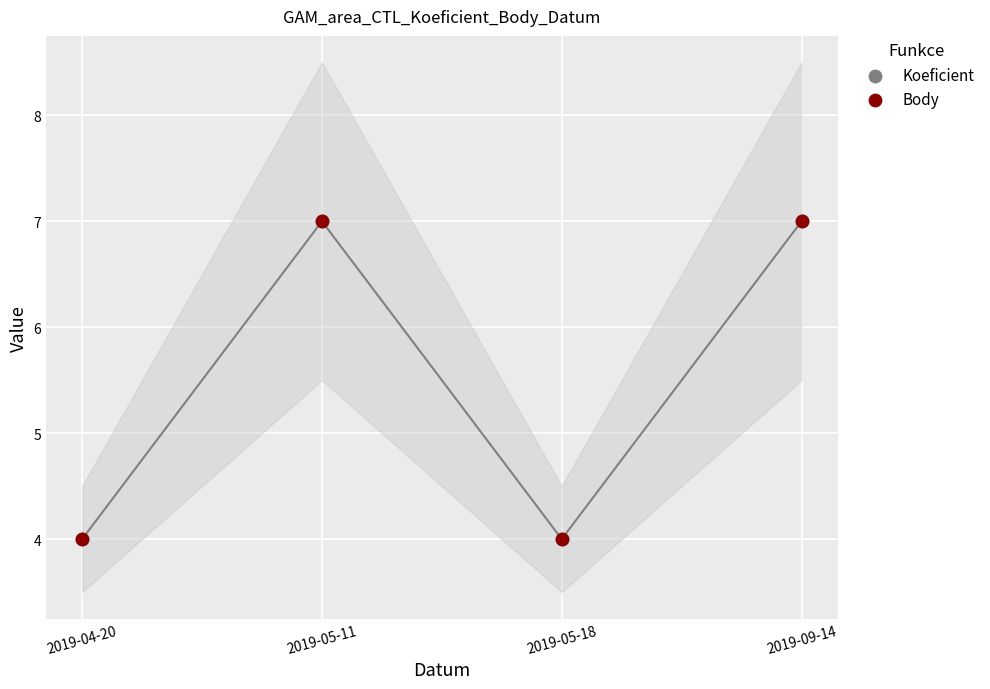

What are all the series names shown in the legend?

Koeficient, Body